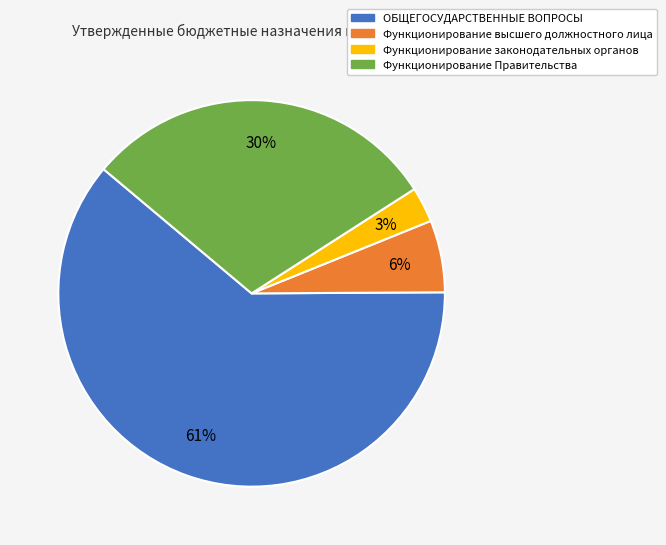

What percentage is the Функционирование высшего должностного лица slice, to the nearest percent?

6%